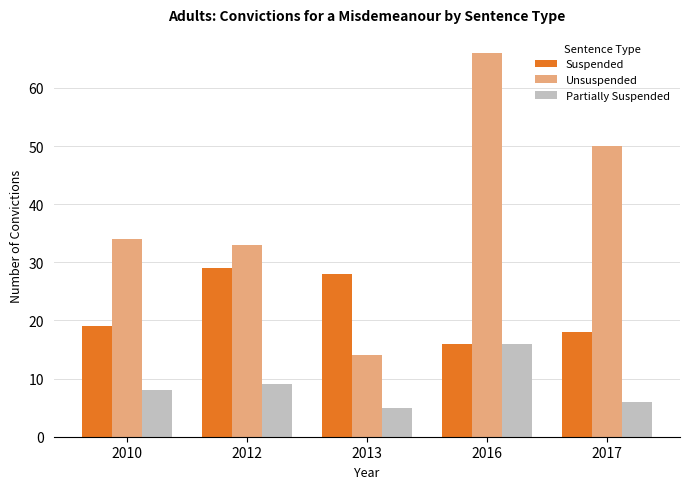

What is the total value across all series at 2013?

47